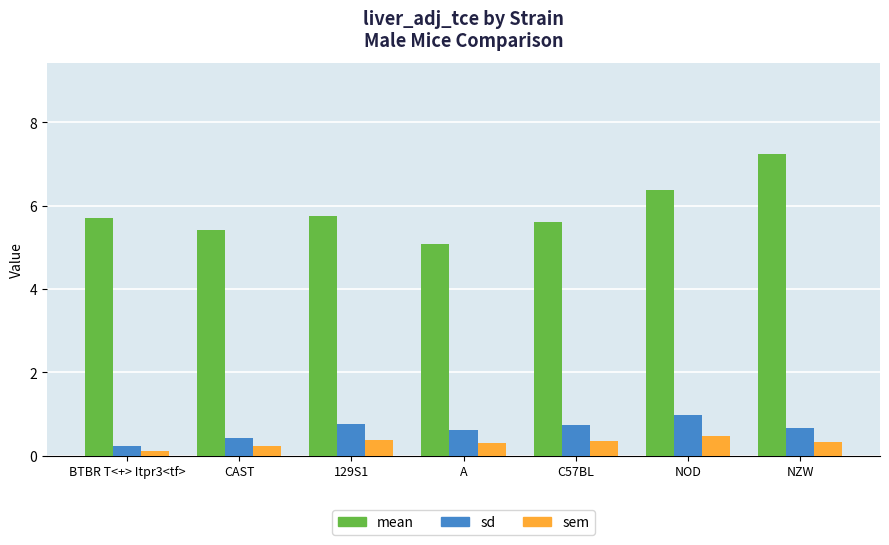

The sd series shows 0.8 at 129S1. True or false?

True